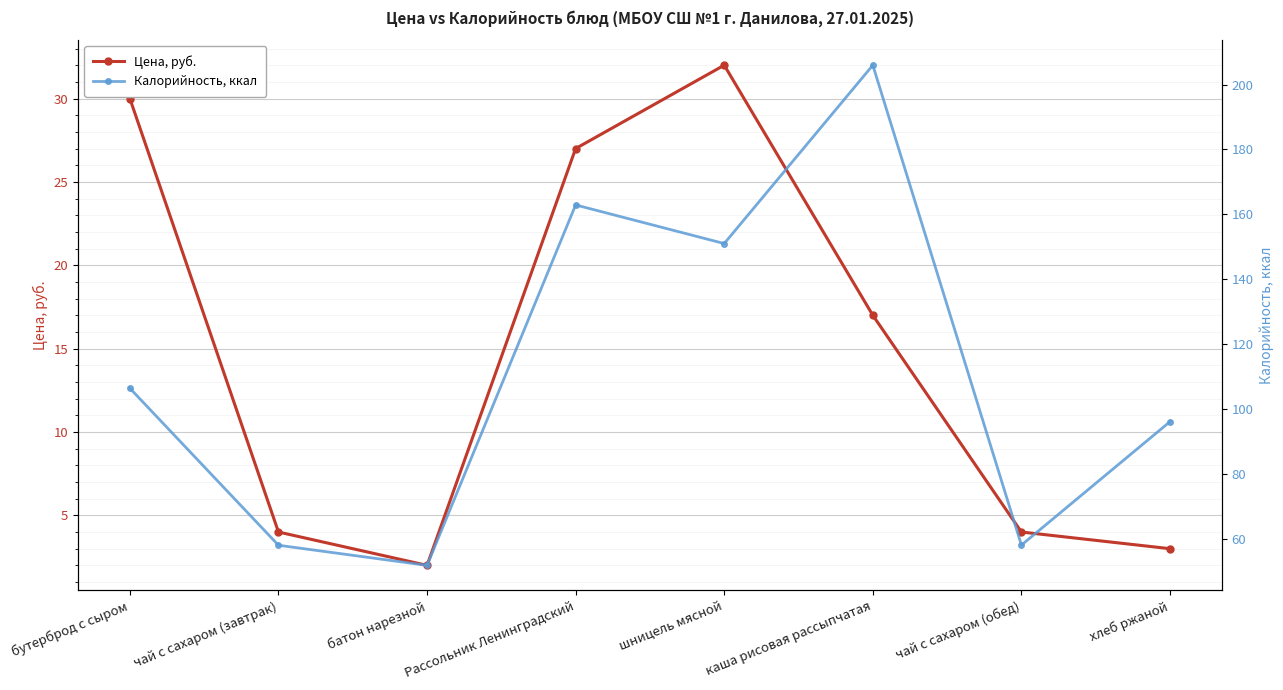

What is the label of the 3rd point from the left?

батон нарезной